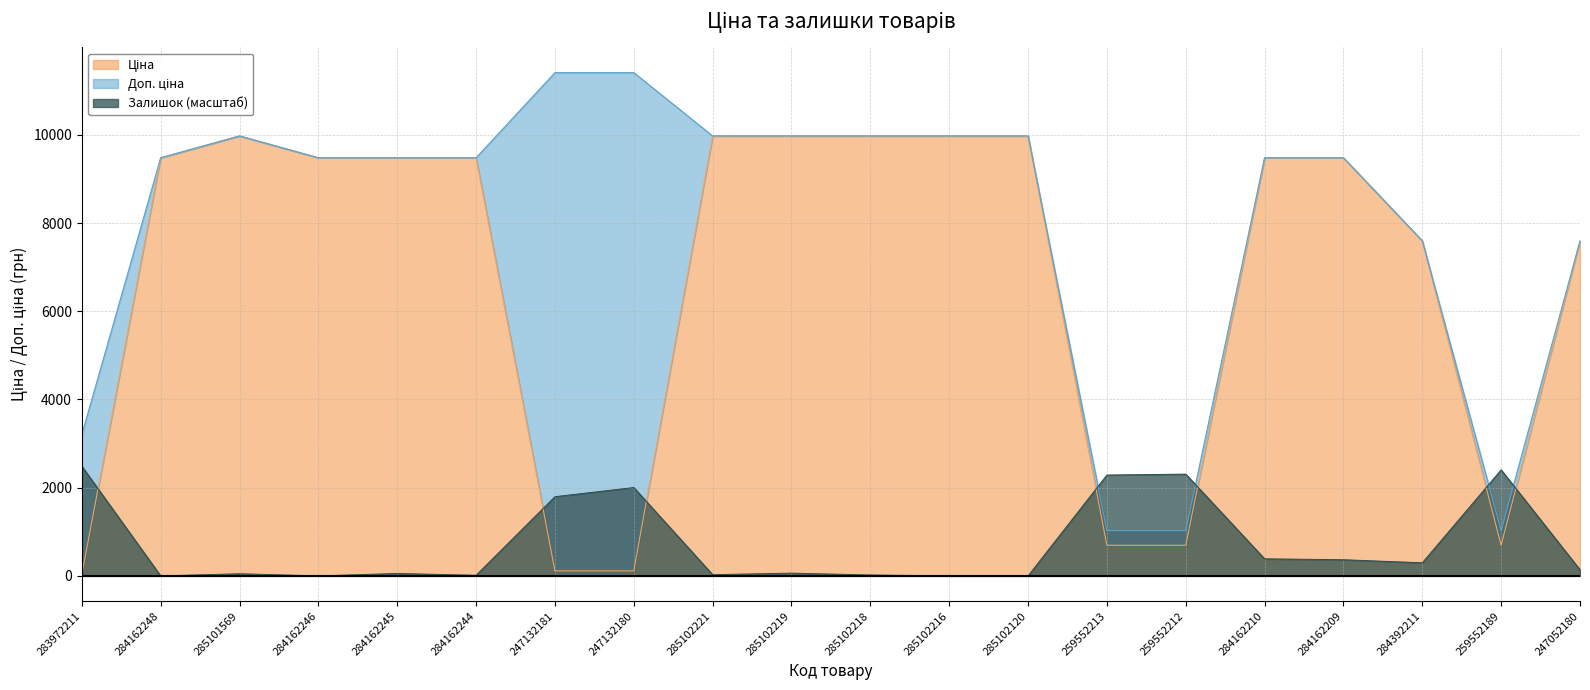

True or false: Ціна and Доп. ціна cross at least once.

False